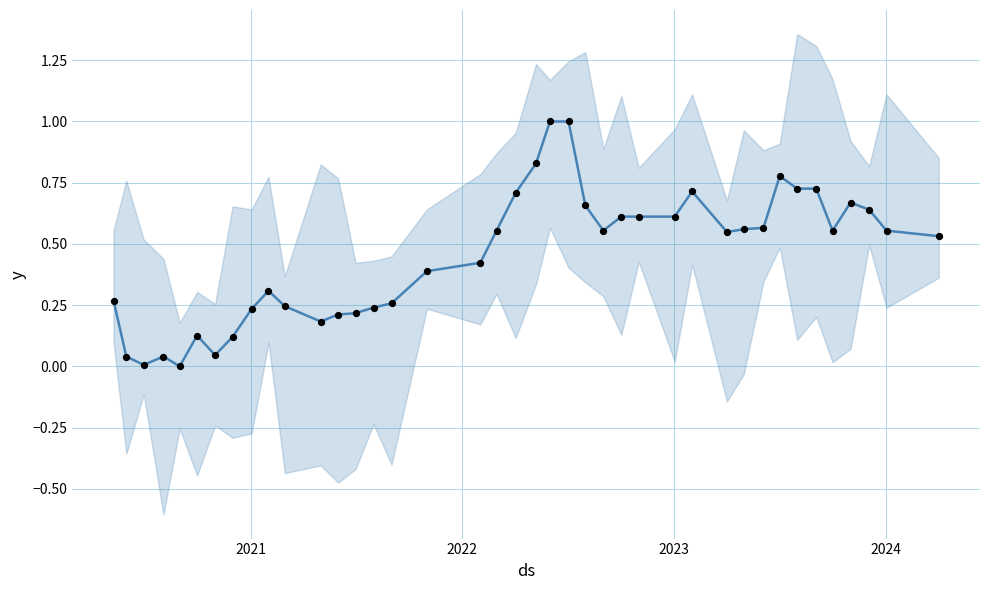

At how many categories does at least one series exceed 0?

39